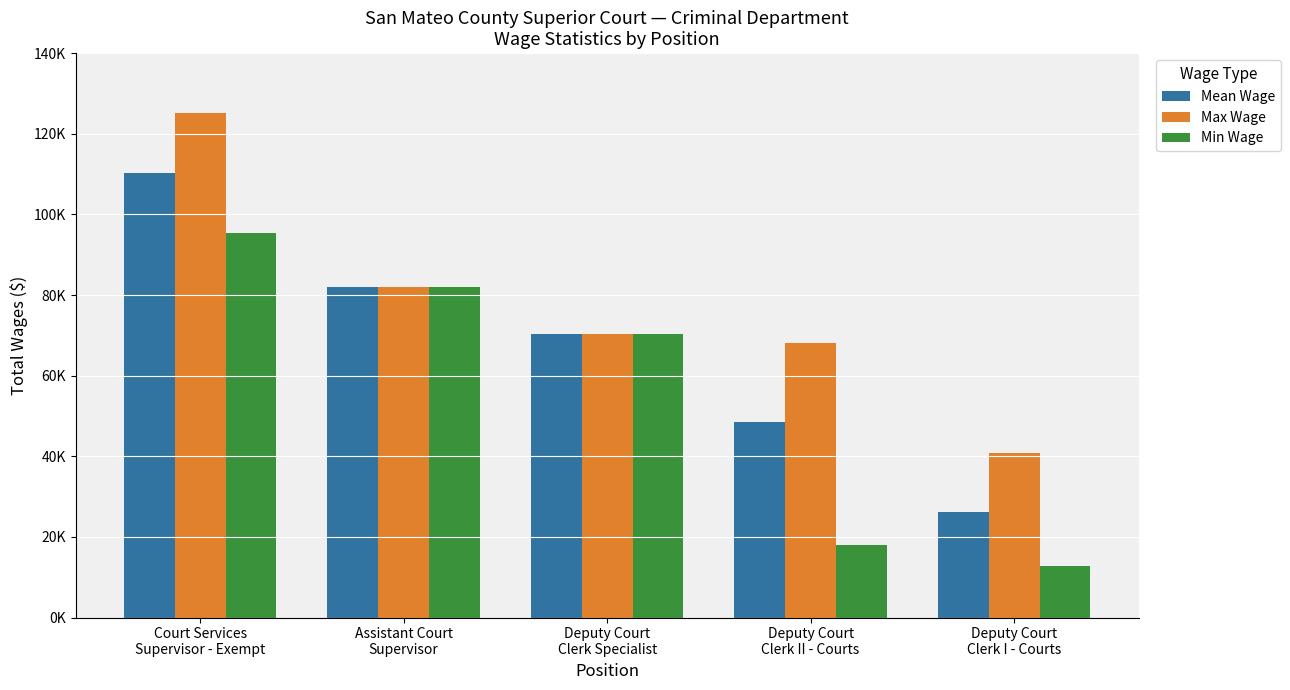

What is the average value of the Min Wage series?

55640.8